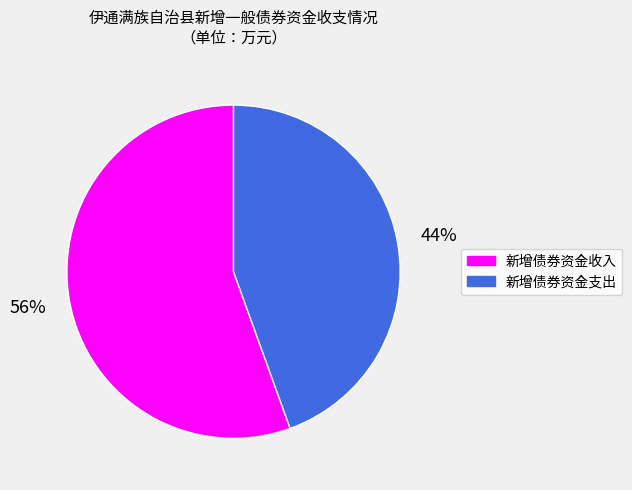

To the nearest percent, what is the average slice percentage?

50%